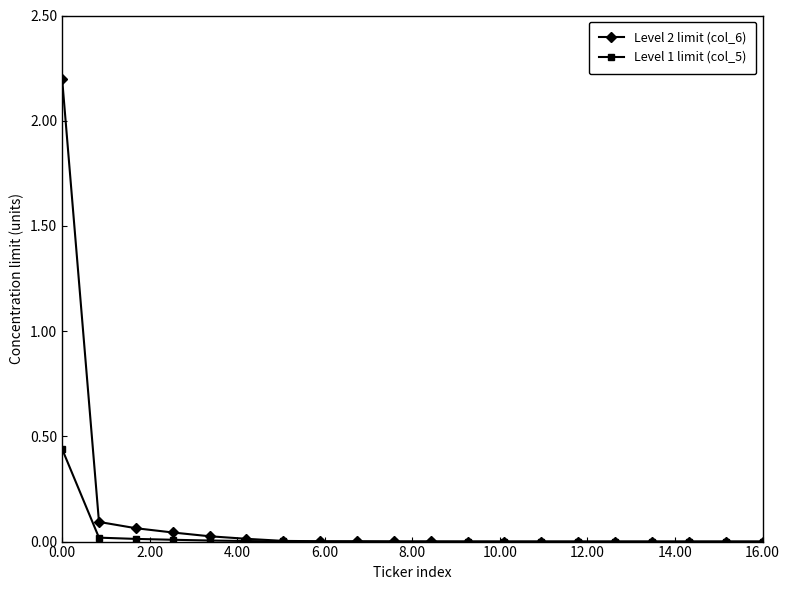

Which series has the largest range (max minus min)?

Level 2 limit (col_6)